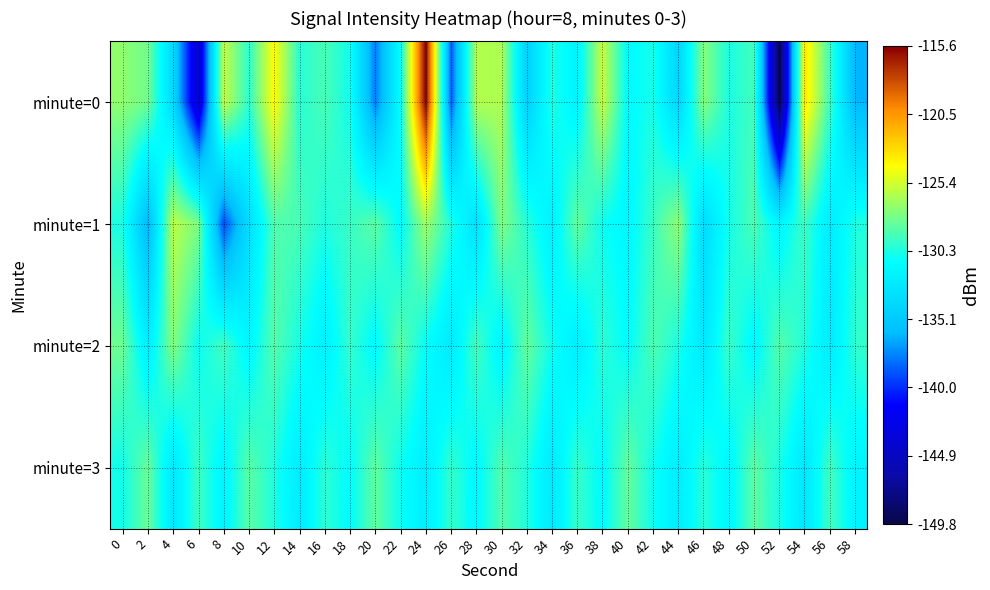

What is the total value across all series at 2?

-524.9